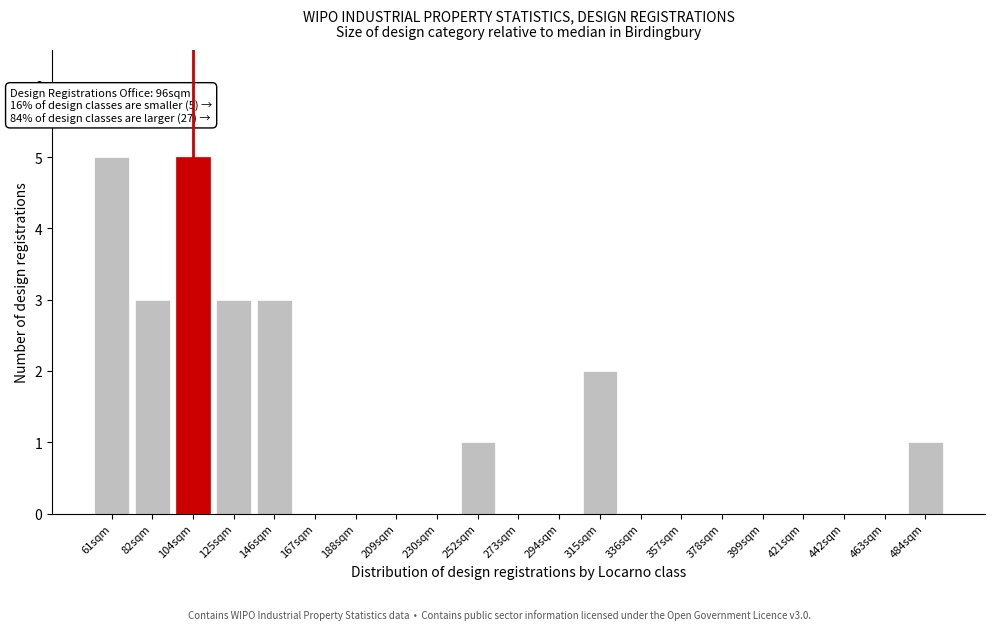

Reading right to left, what are all the values shown in this chart?

484sqm=1	463sqm=0	442sqm=0	421sqm=0	399sqm=0	378sqm=0	357sqm=0	336sqm=0	315sqm=2	294sqm=0	273sqm=0	252sqm=1	230sqm=0	209sqm=0	188sqm=0	167sqm=0	146sqm=3	125sqm=3	104sqm=5	82sqm=3	61sqm=5